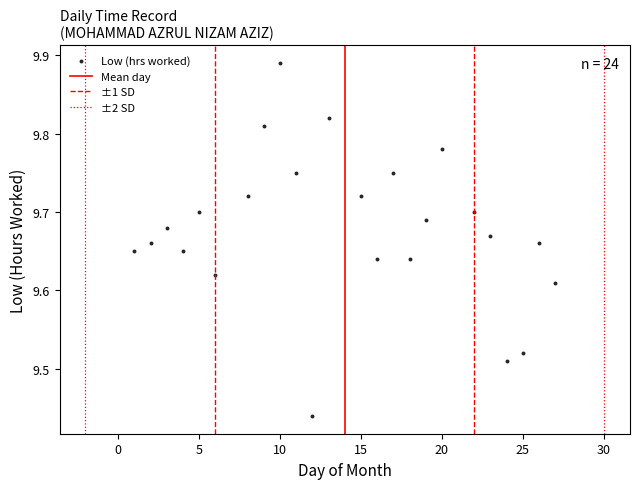

What is the range of X values (max minus min)?

26.0